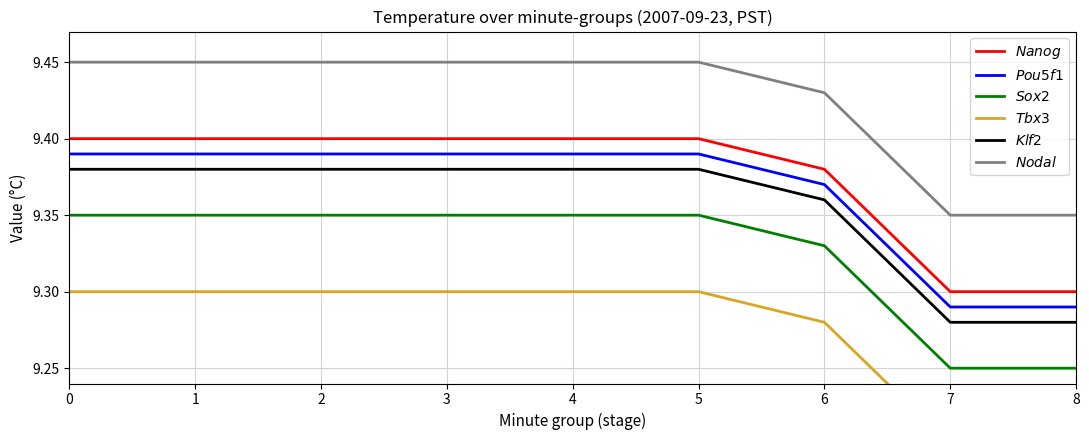

What is the maximum value for $\it{Nanog}$?

9.4